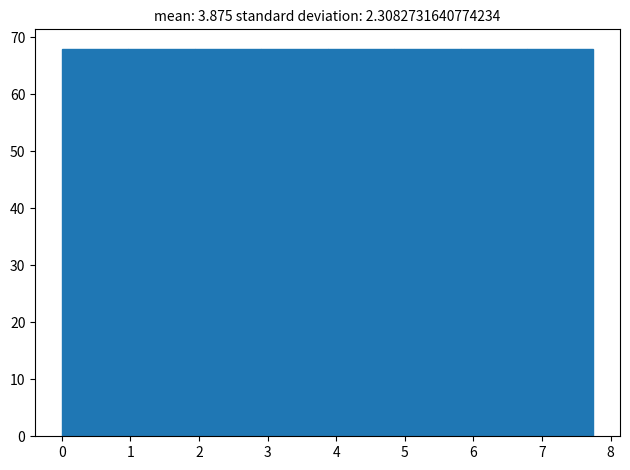

Reading left to right, list every bar in this chart as the range it spans on the x-axis followed by its height. Neither the bar edges nor the heights are printed on the chart, so give them approximately, as read against the axes.

0.0 to 1.0: 68
1.0 to 1.9: 68
1.9 to 2.9: 68
2.9 to 3.9: 68
3.9 to 4.8: 68
4.8 to 5.8: 68
5.8 to 6.8: 68
6.8 to 7.8: 68